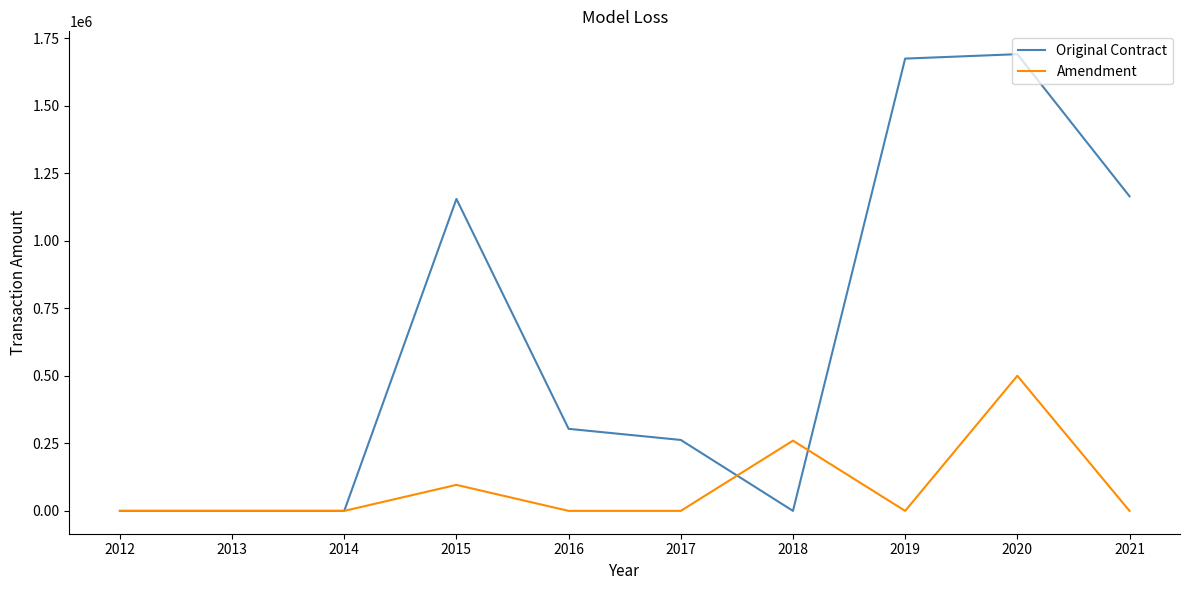

Reading right to left, list all the values displayed in this chart.

Original Contract: 2021=1164178.0	2020=1690218.0	2019=1673801.3	2018=0.0	2017=262528.6	2016=303688.9	2015=1154488.0	2014=0.0	2013=0.0	2012=0.0
Amendment: 2021=0.0	2020=500000.0	2019=0.0	2018=260000.0	2017=0.0	2016=0.0	2015=96259.0	2014=0.0	2013=0.0	2012=0.0